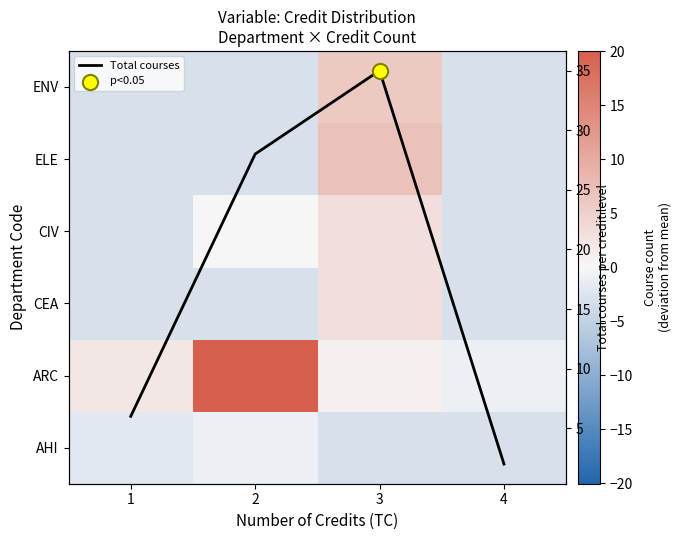

True or false: CEA has a value of -1.2 at 1.

False